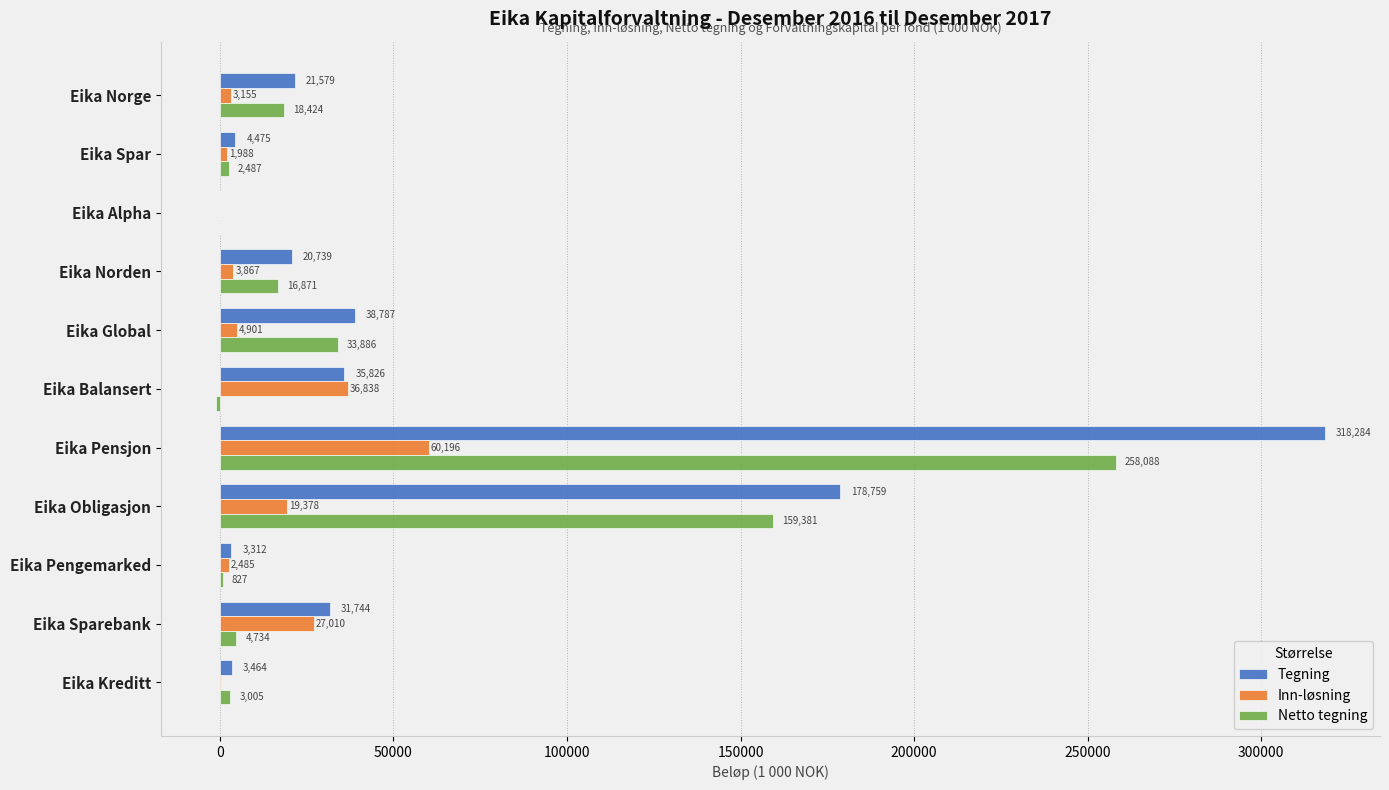

What value does the Tegning series have at Eika Alpha?

26.1